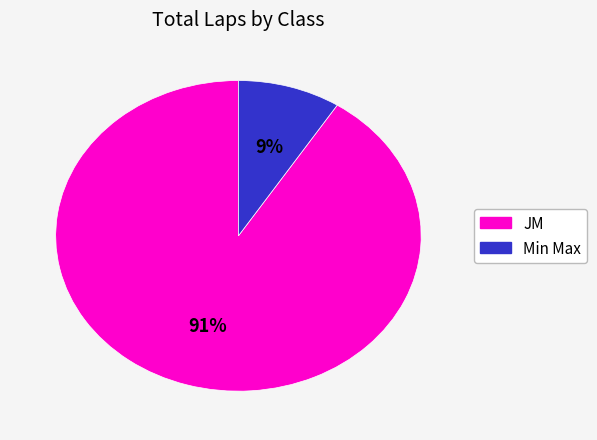

Does any single category account for the majority?

Yes